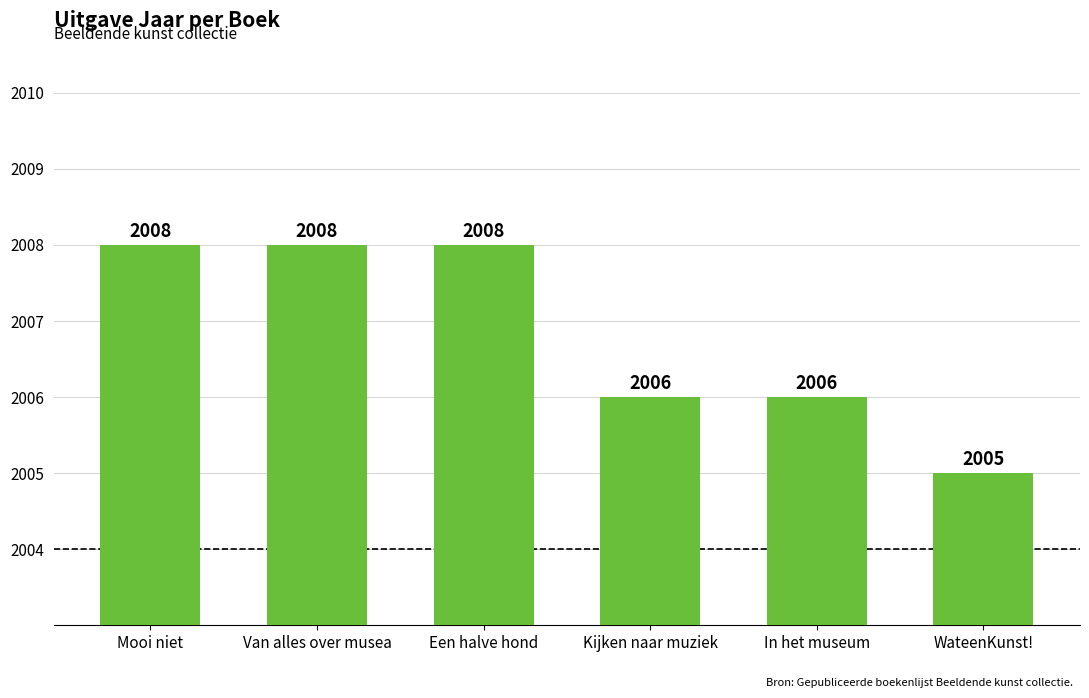

What is the change in value from In het museum to WateenKunst!?

-1